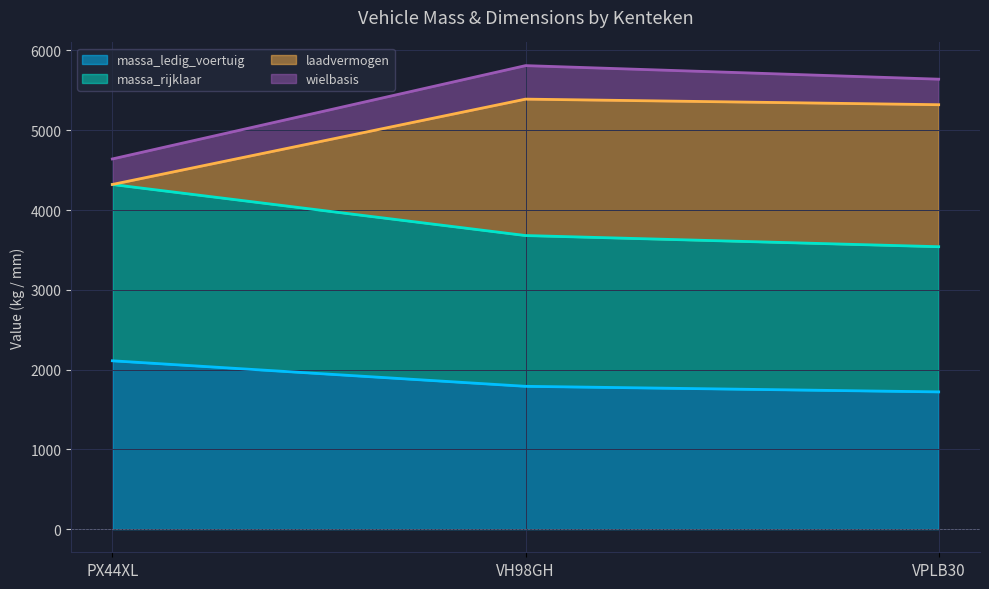

At which label is laadvermogen closest to 4855?

VPLB30